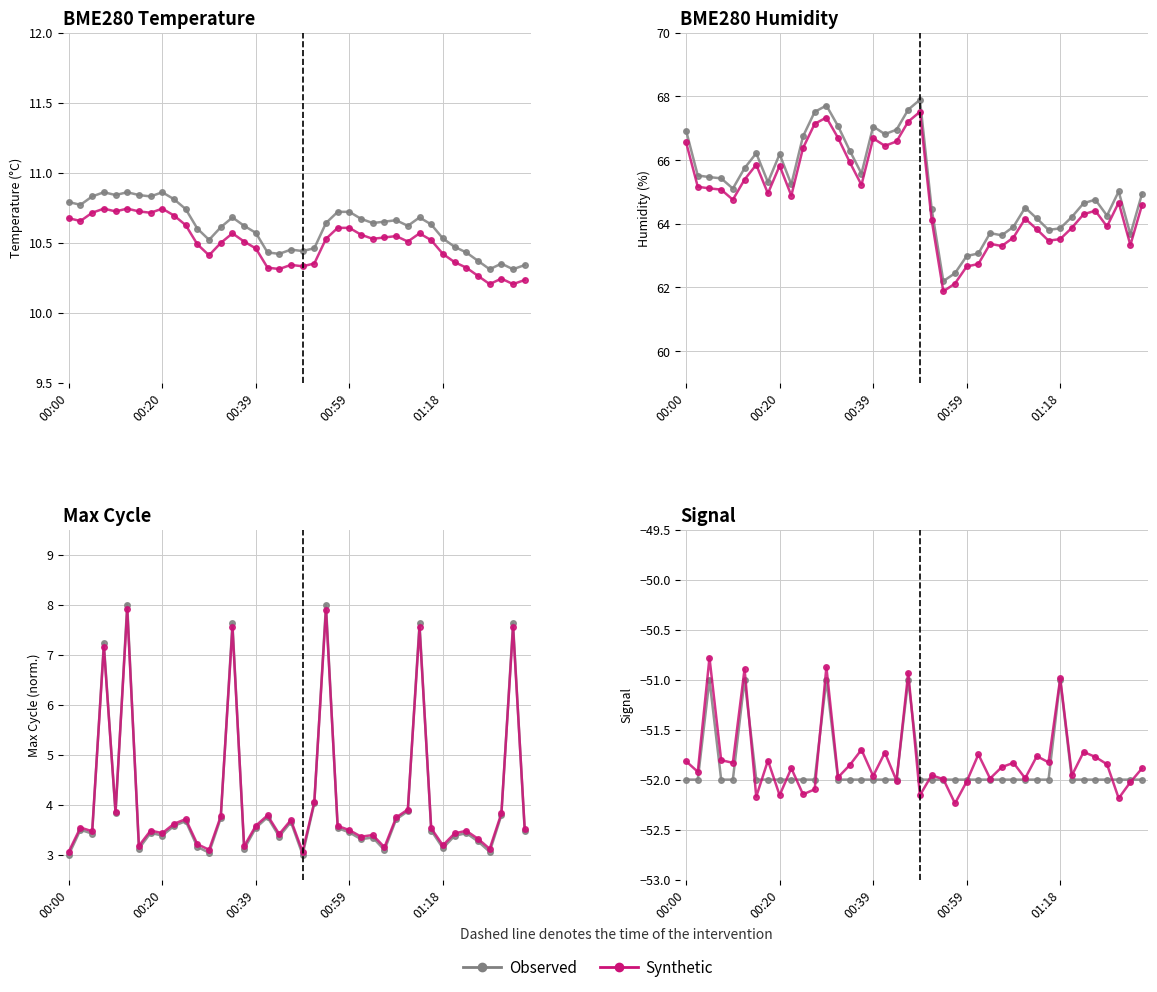

What is the maximum value for Synthetic?

-50.8